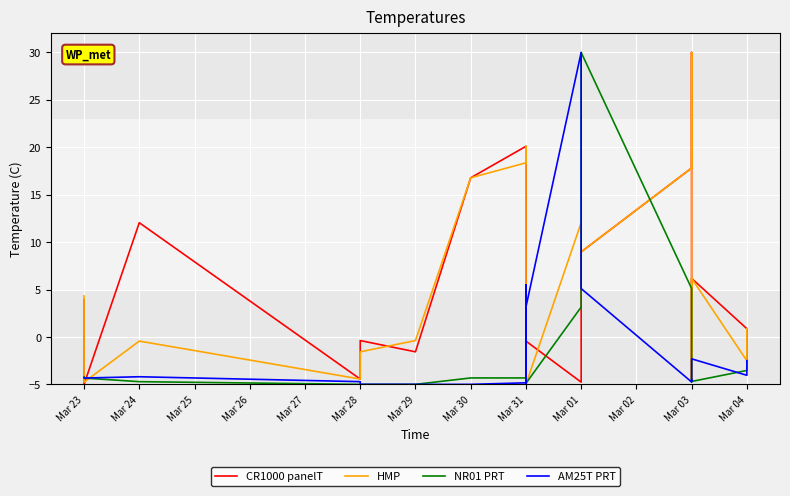

Which series has the largest total across all categories?

CR1000 panelT